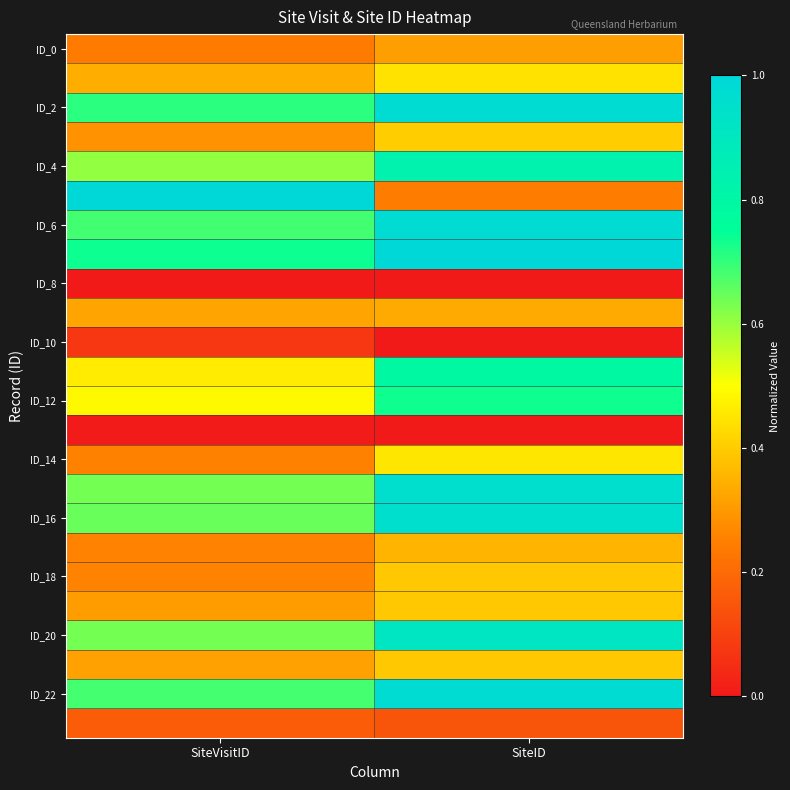

Which has a higher value, SiteID or SiteVisitID?

SiteID